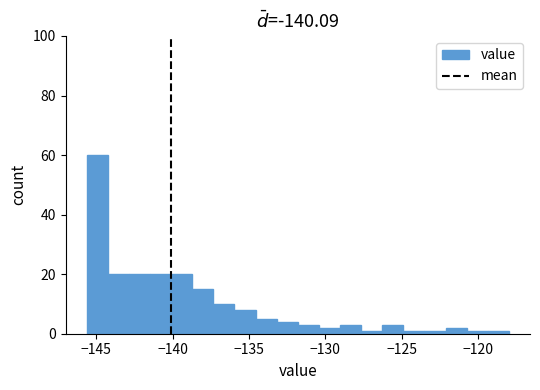

Around what value on the x-axis is the tallest bar? Give the approximate position of its centre, as read against the axis.

-145.0